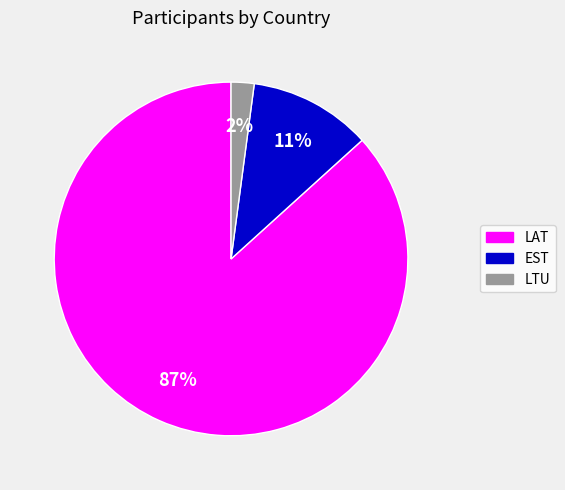

Is there a majority slice in this chart?

Yes